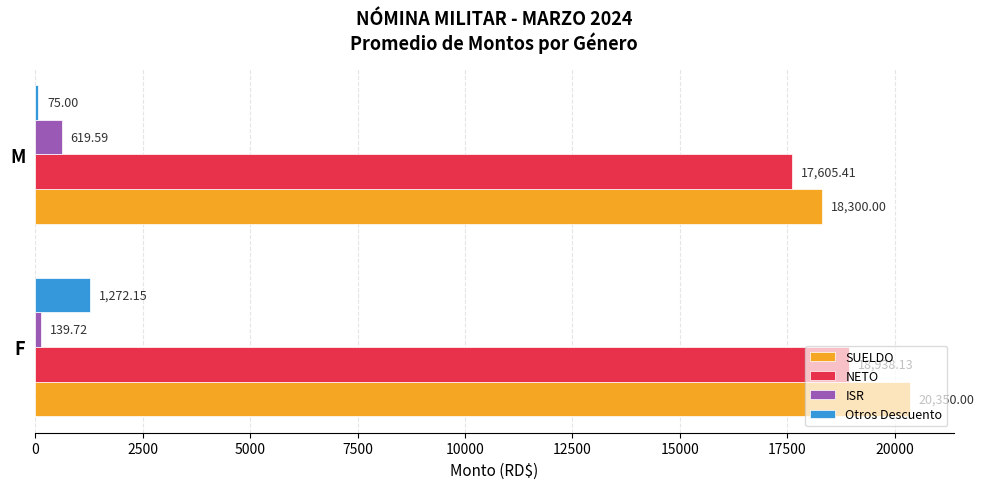

At which label is ISR closest to 379?

F